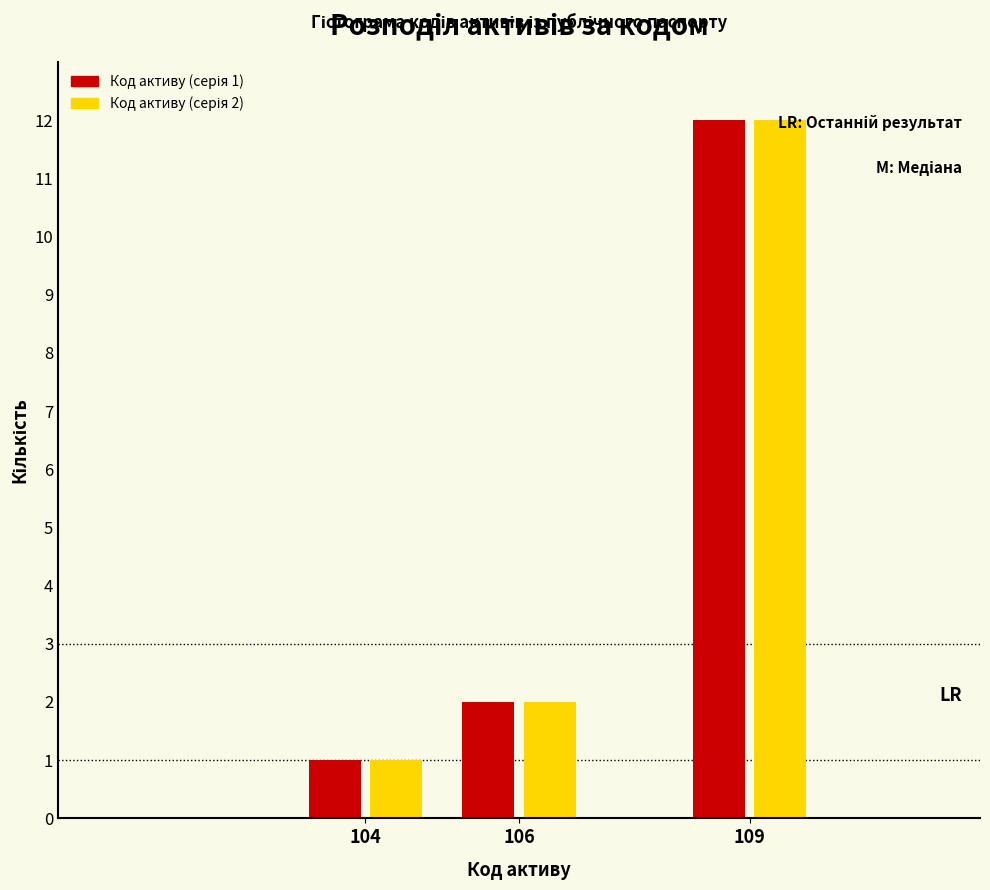

What is the total value across all series at 109?

24